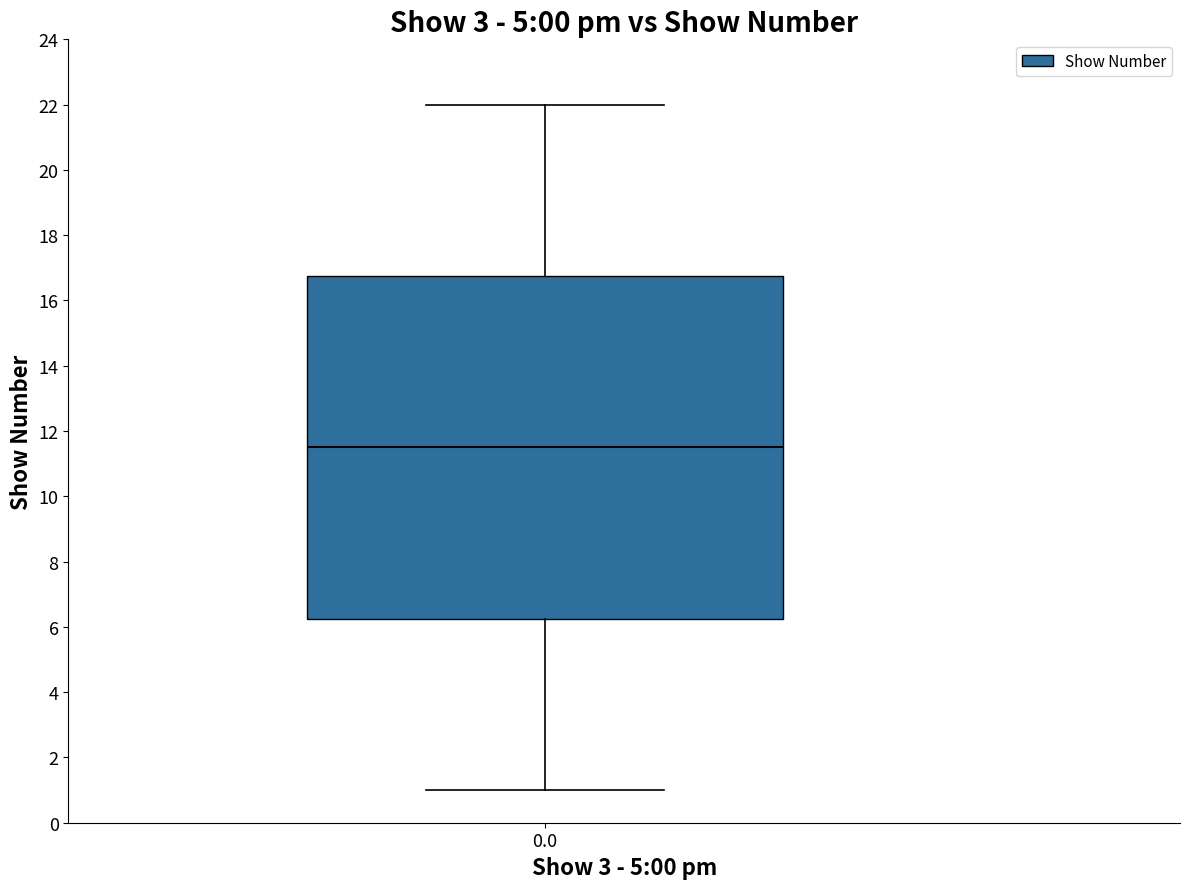

Read this box plot against the y-axis: the position of the median line, the range covered by the box, and the ends of both whiskers. The values are not printed on the chart, so give them approximately, as read against the axis.

median 11.6, box 6.2 to 16.8, whiskers 1.0 to 22.0